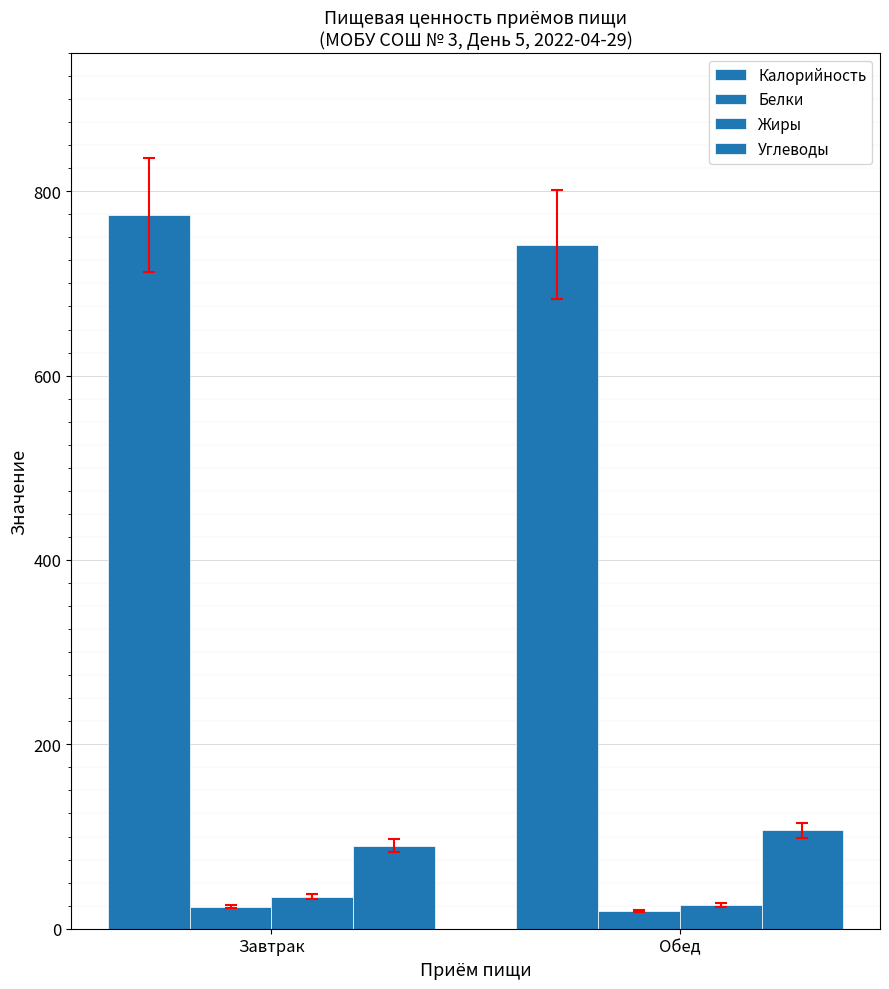

Where does the Калорийность series first go above 774?

Завтрак